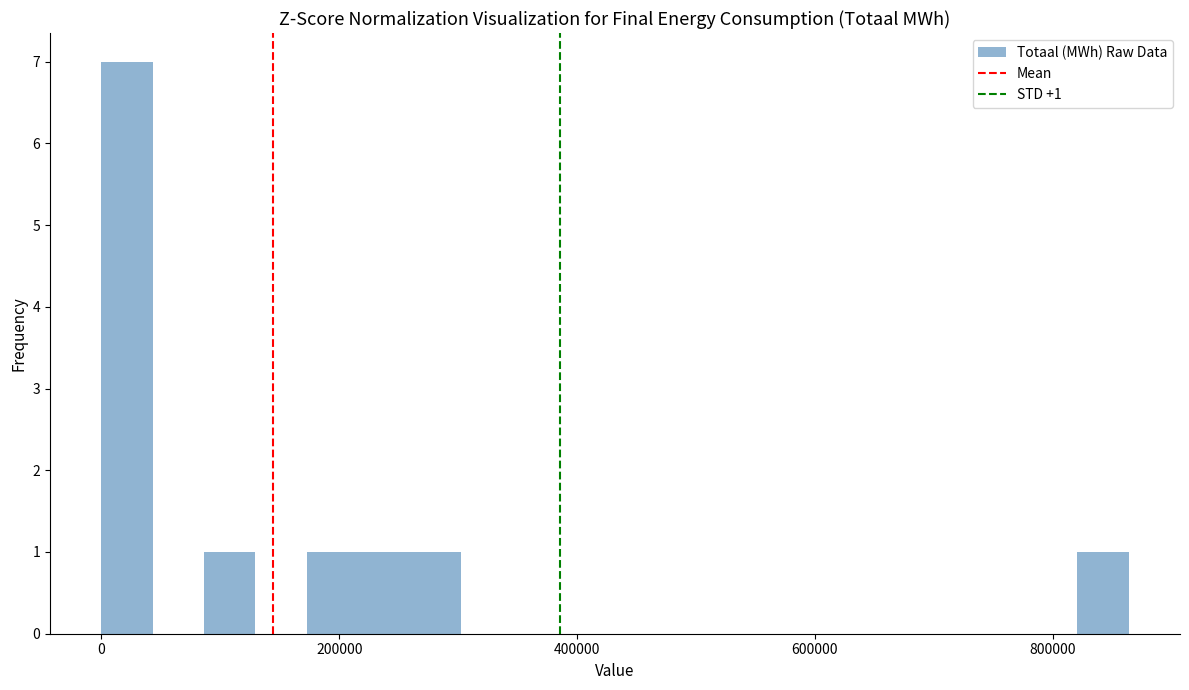

Around what value on the x-axis is the tallest bar? Give the approximate position of its centre, as read against the axis.

20000